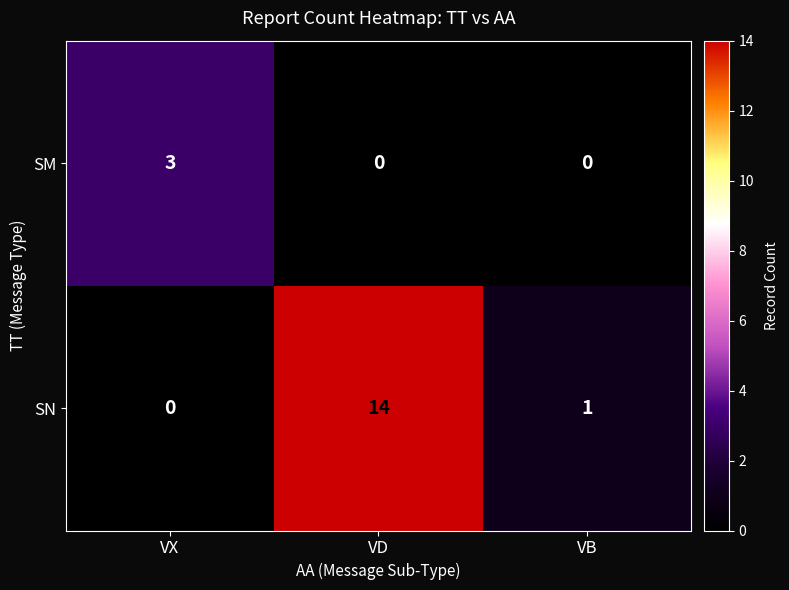

The value of SN at VD is 14. True or false?

True